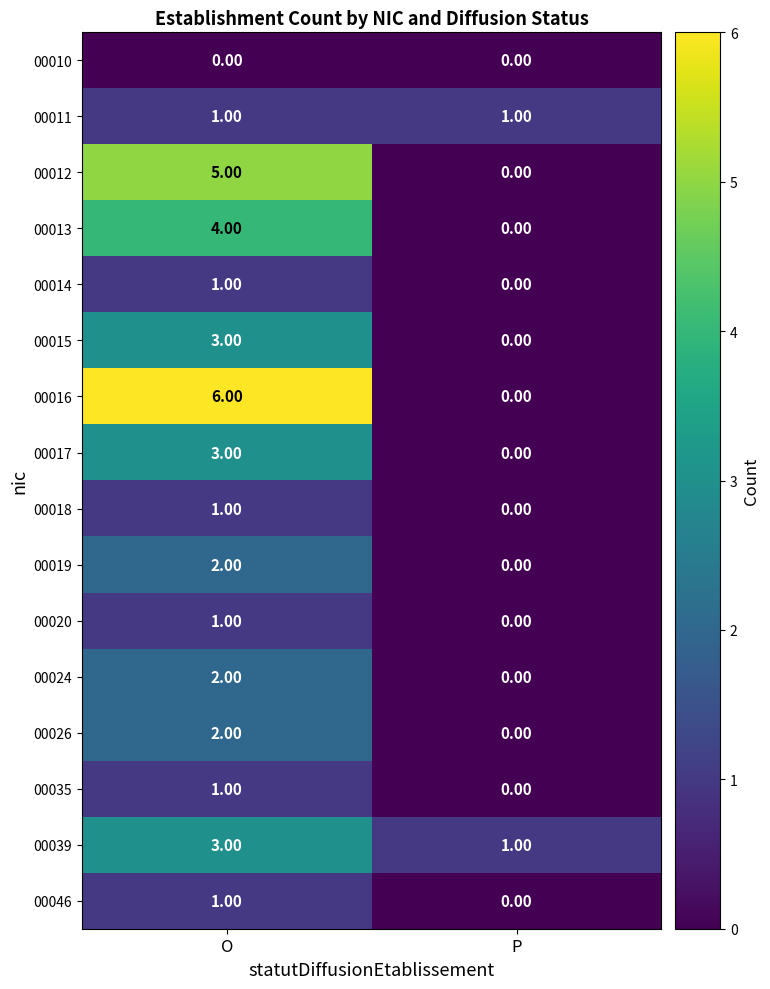

List the labels in order of 00012 value, smallest first.

P, O